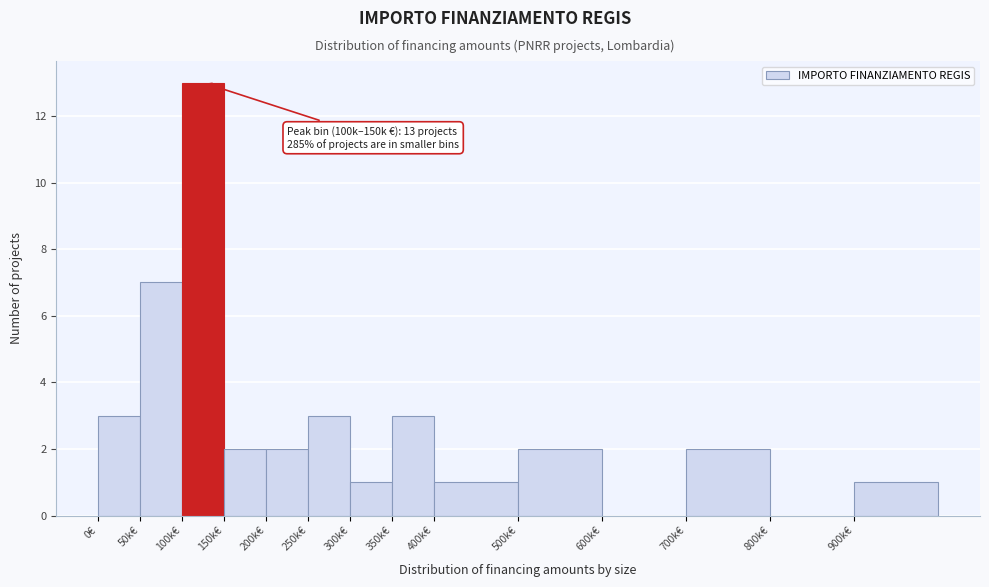

Reading left to right, list all the values displayed in this chart.

0€=3	50k€=7	100k€=13	150k€=2	200k€=2	250k€=3	300k€=1	350k€=3	400k€=1	500k€=2	600k€=0	700k€=2	800k€=0	900k€=1